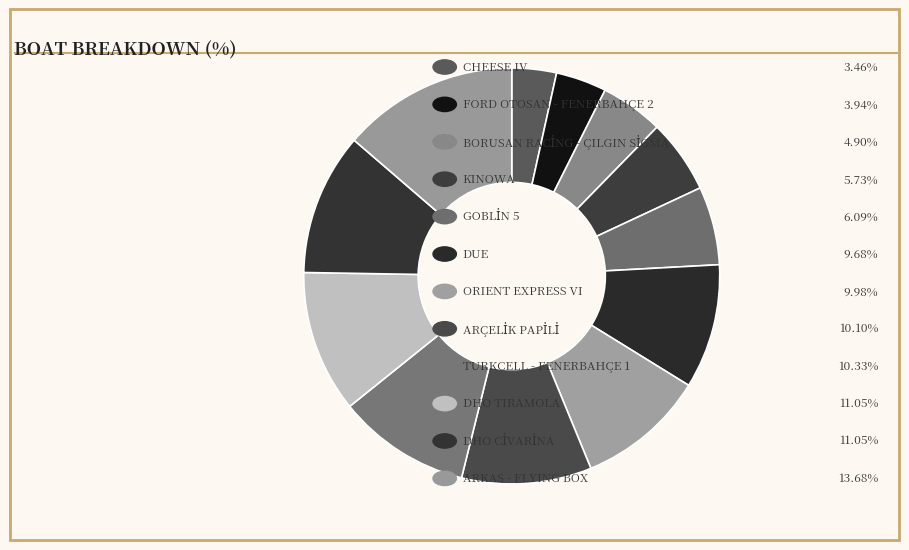

Count the number of slices in the pie.

12